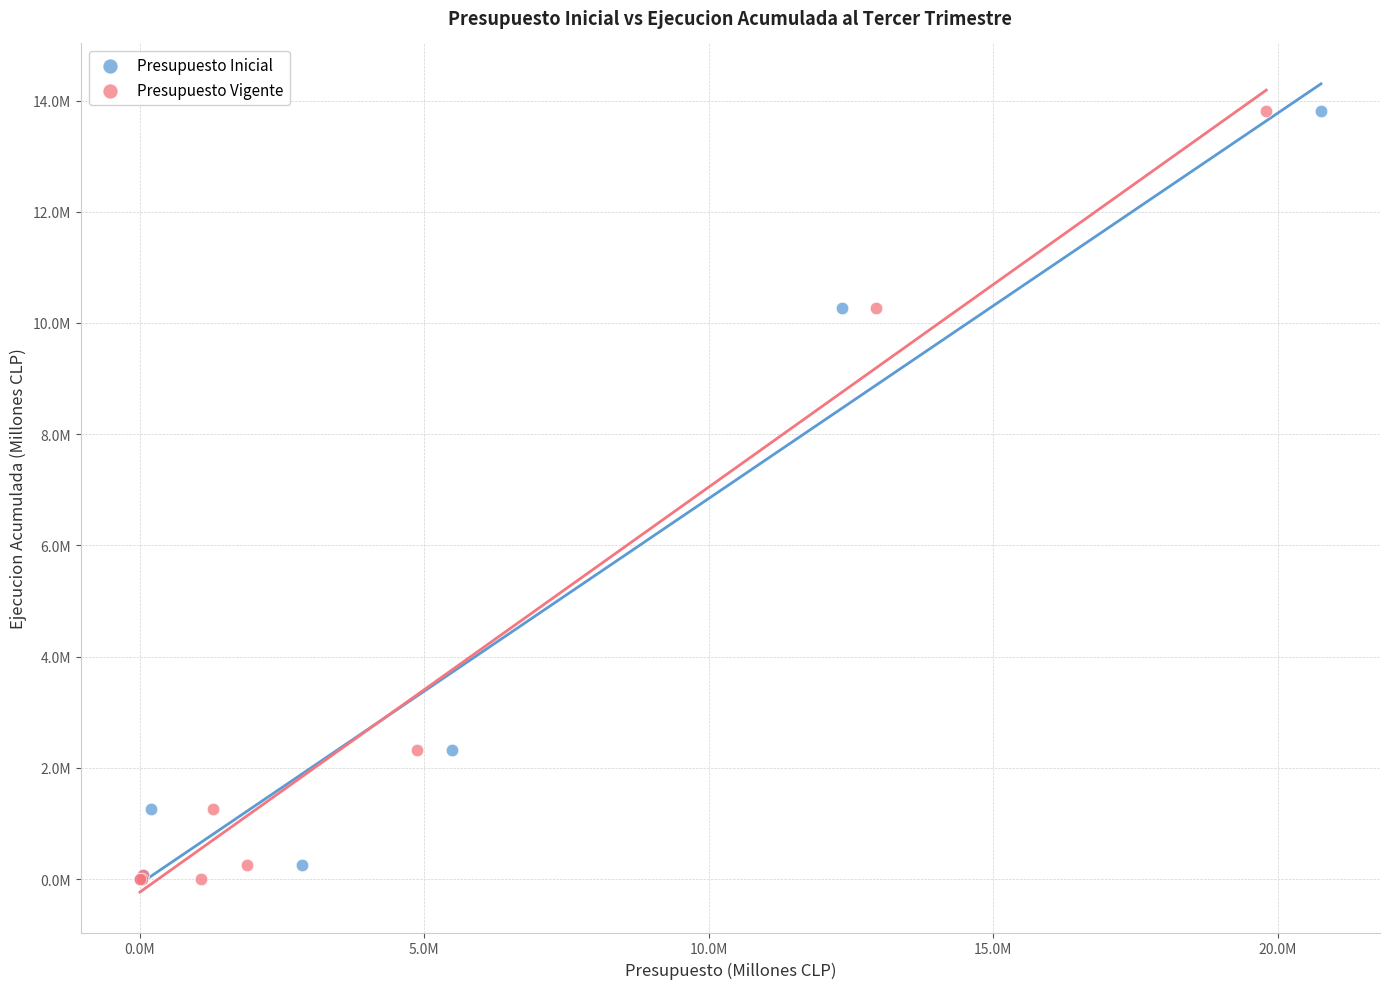

What are all the series names shown in the legend?

Presupuesto Inicial, Presupuesto Vigente